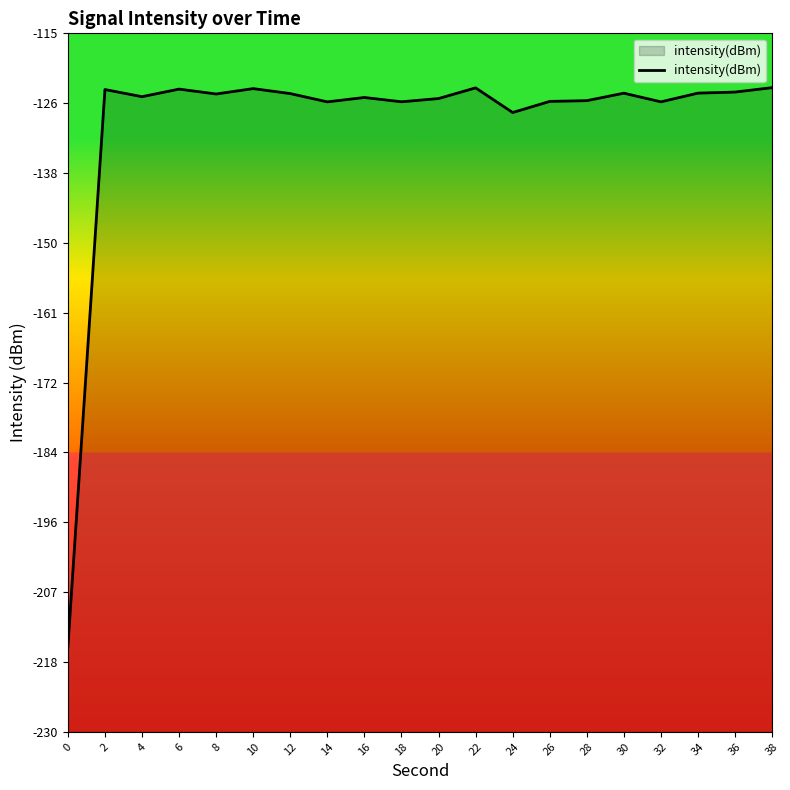

What is the value of the 20th point from the left?

-123.9